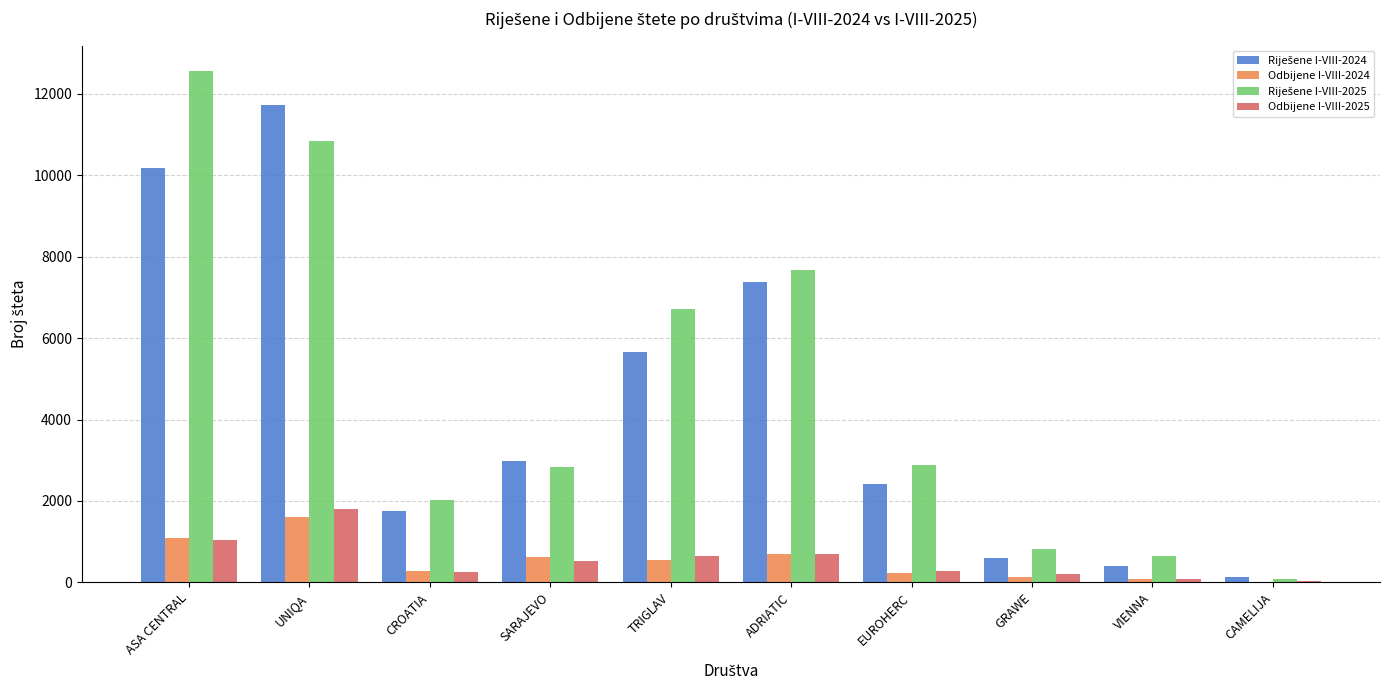

At which category does the chart reach its peak across all series?

ASA CENTRAL